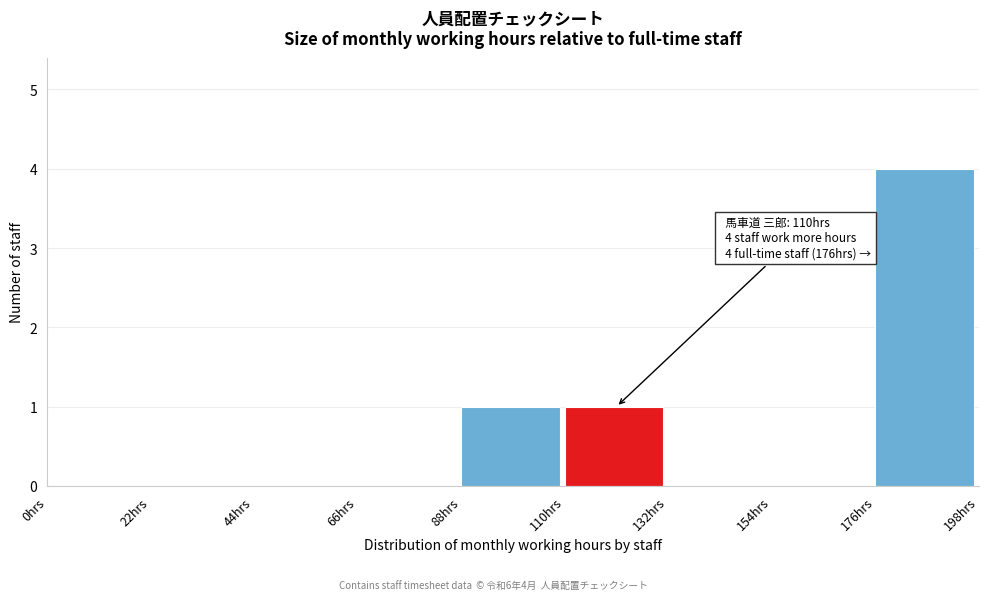

Which range on the x-axis has the tallest bar?

176 to 198